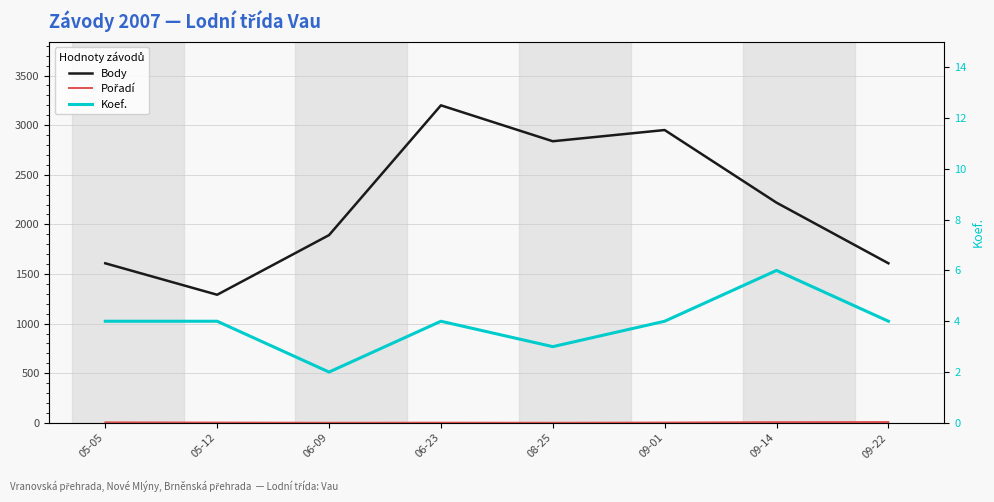

What is the value of the Body point at the 2nd from the left?

1291